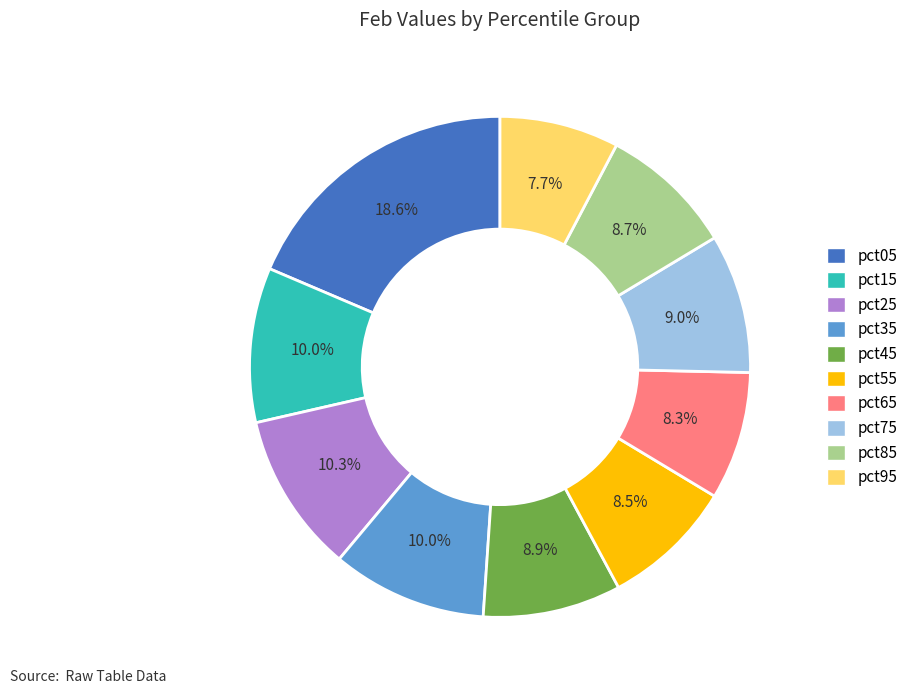

To the nearest percent, what portion does pct85 represent?

9%